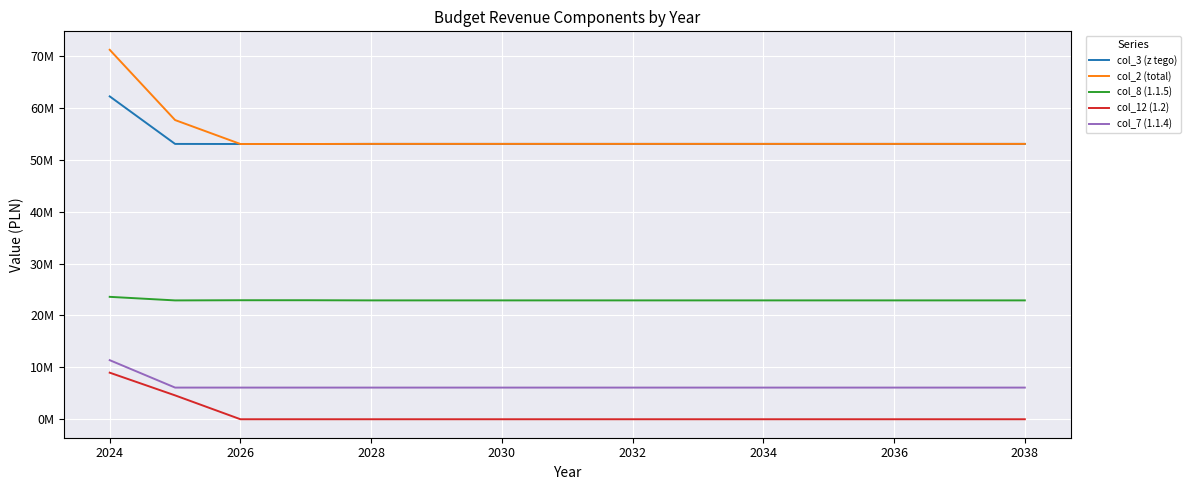

Which series has the largest total across all categories?

col_2 (total)